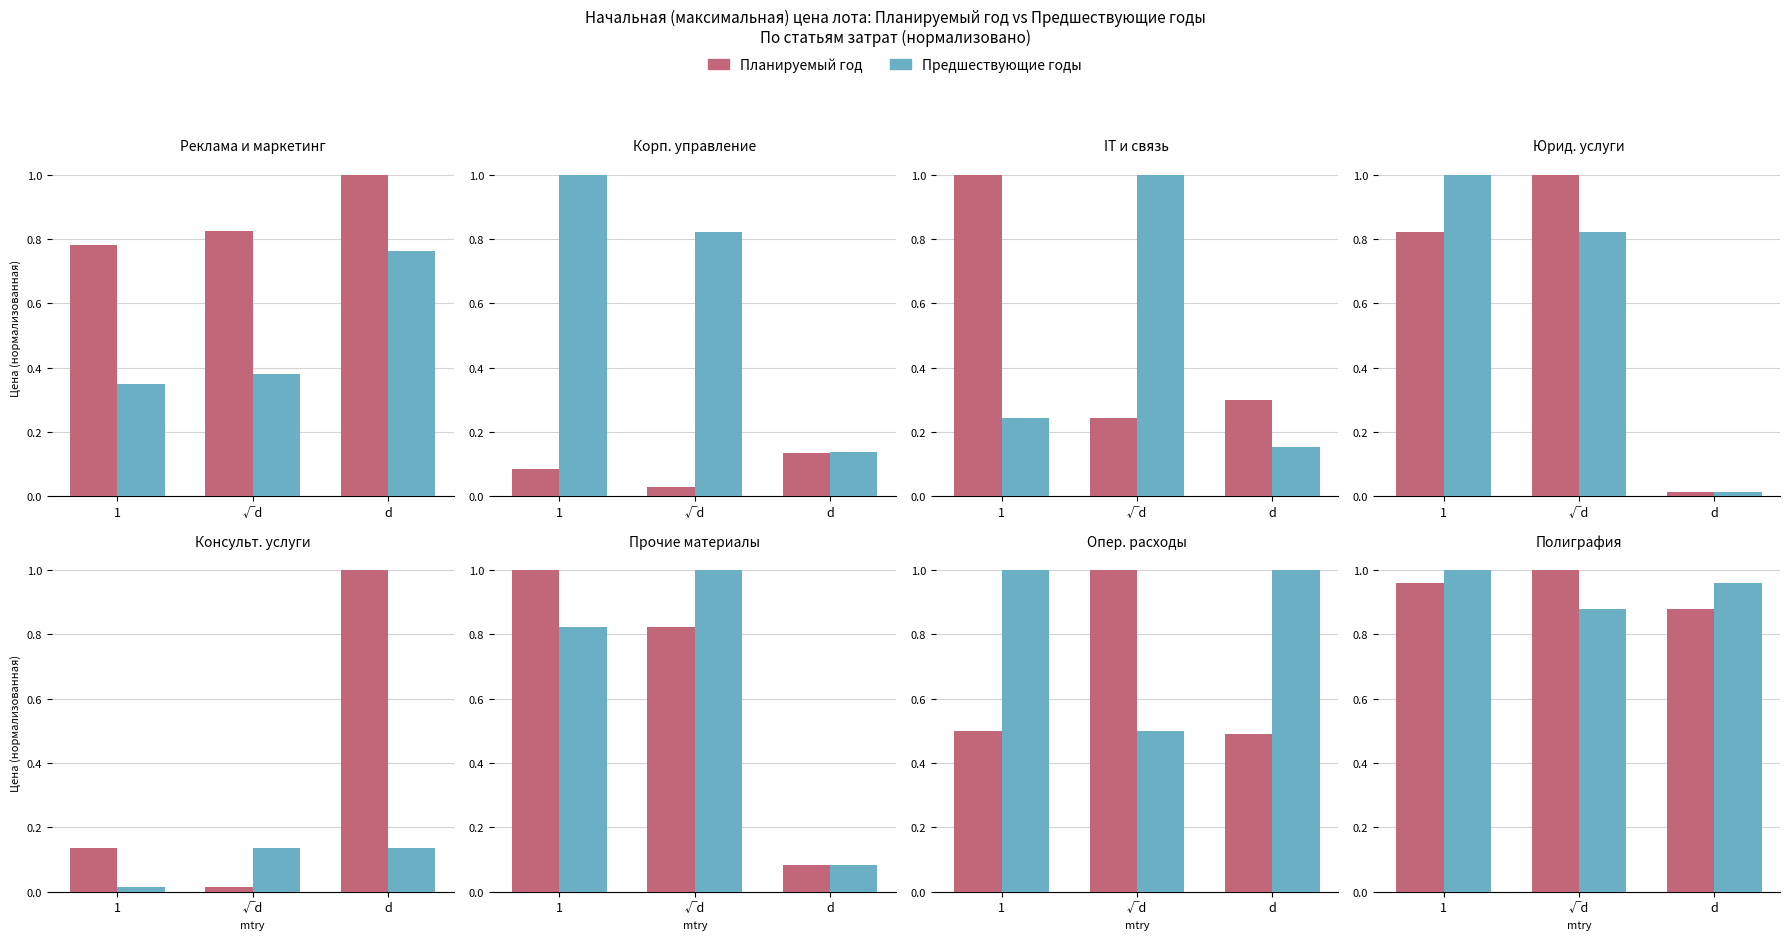

Is it true that Планируемый год equals 0.9 at d?

True